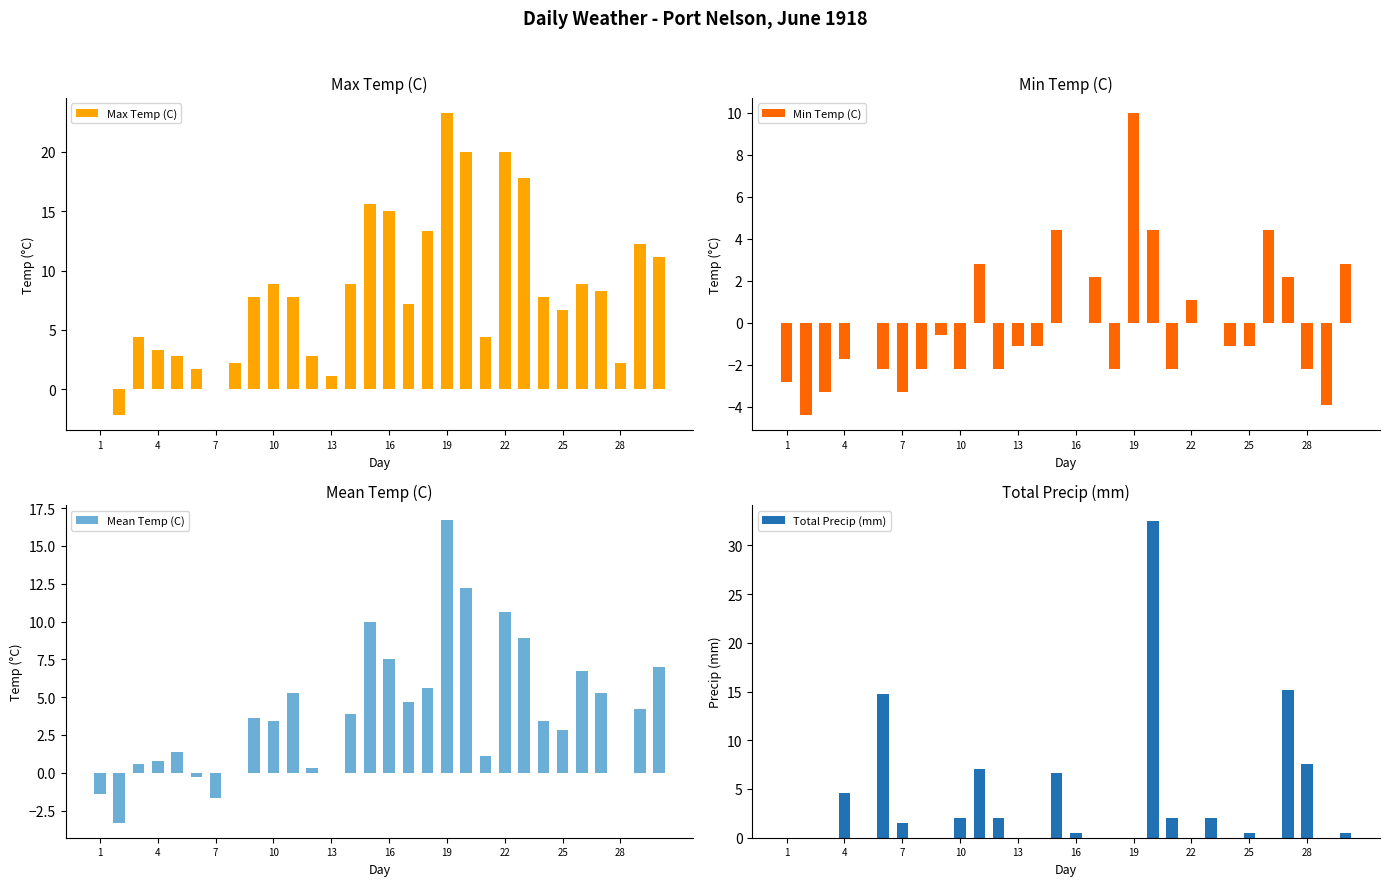

Reading right to left, what are all the values shown in this chart?

Max Temp (C): 11.1	12.2	2.2	8.3	8.9	6.7	7.8	17.8	20.0	4.4	20.0	23.3	13.3	7.2	15.0	15.6	8.9	1.1	2.8	7.8	8.9	7.8	2.2	0.0	1.7	2.8	3.3	4.4	-2.2	0.0
Min Temp (C): 2.8	-3.9	-2.2	2.2	4.4	-1.1	-1.1	0.0	1.1	-2.2	4.4	10.0	-2.2	2.2	0.0	4.4	-1.1	-1.1	-2.2	2.8	-2.2	-0.6	-2.2	-3.3	-2.2	0.0	-1.7	-3.3	-4.4	-2.8
Mean Temp (C): 7.0	4.2	0.0	5.3	6.7	2.8	3.4	8.9	10.6	1.1	12.2	16.7	5.6	4.7	7.5	10.0	3.9	0.0	0.3	5.3	3.4	3.6	0.0	-1.7	-0.3	1.4	0.8	0.6	-3.3	-1.4
Total Precip (mm): 0.5	0.0	7.6	15.2	0.0	0.5	0.0	2.0	0.0	2.0	32.5	0.0	0.0	0.0	0.5	6.6	0.0	0.0	2.0	7.1	2.0	0.0	0.0	1.5	14.7	0.0	4.6	0.0	0.0	0.0